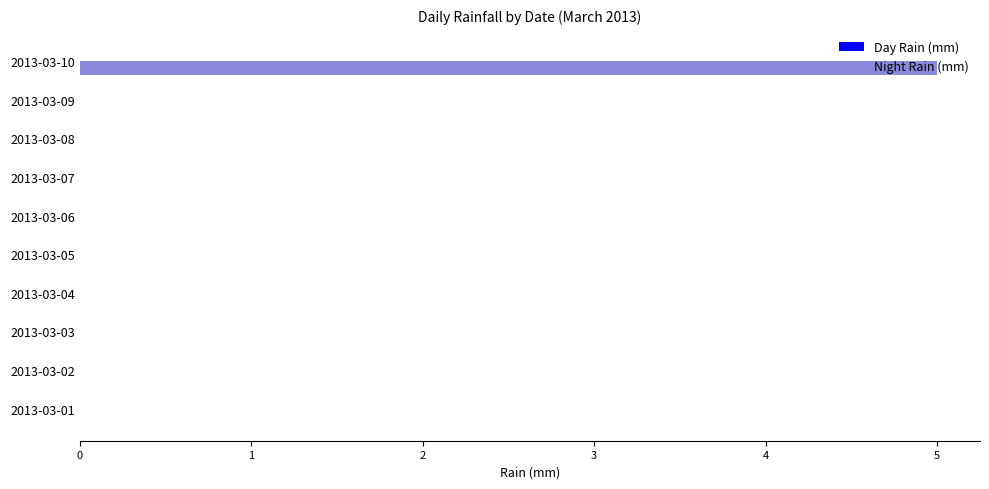

True or false: the data shows -3 at 2013-03-03.

False